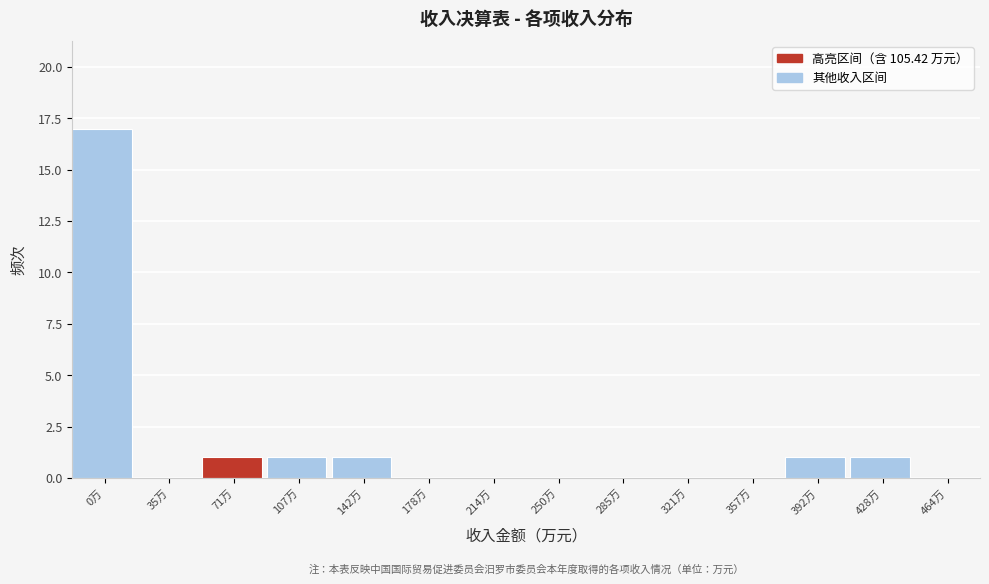

Reading left to right, list all the values displayed in this chart.

0万=17	35万=0	71万=1	107万=1	142万=1	178万=0	214万=0	250万=0	285万=0	321万=0	357万=0	392万=1	428万=1	464万=0